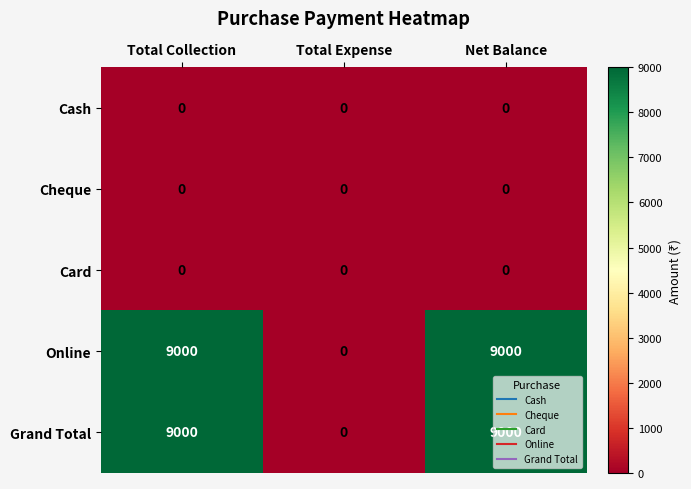

How many series are shown in this chart?

5